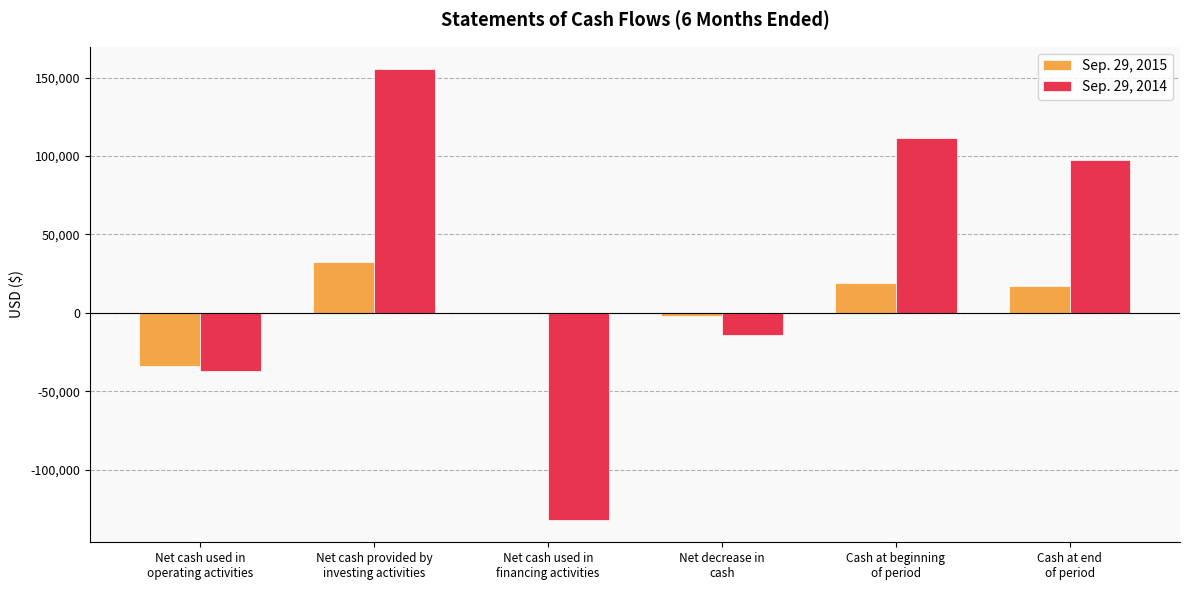

What is the greatest value displayed?

155296